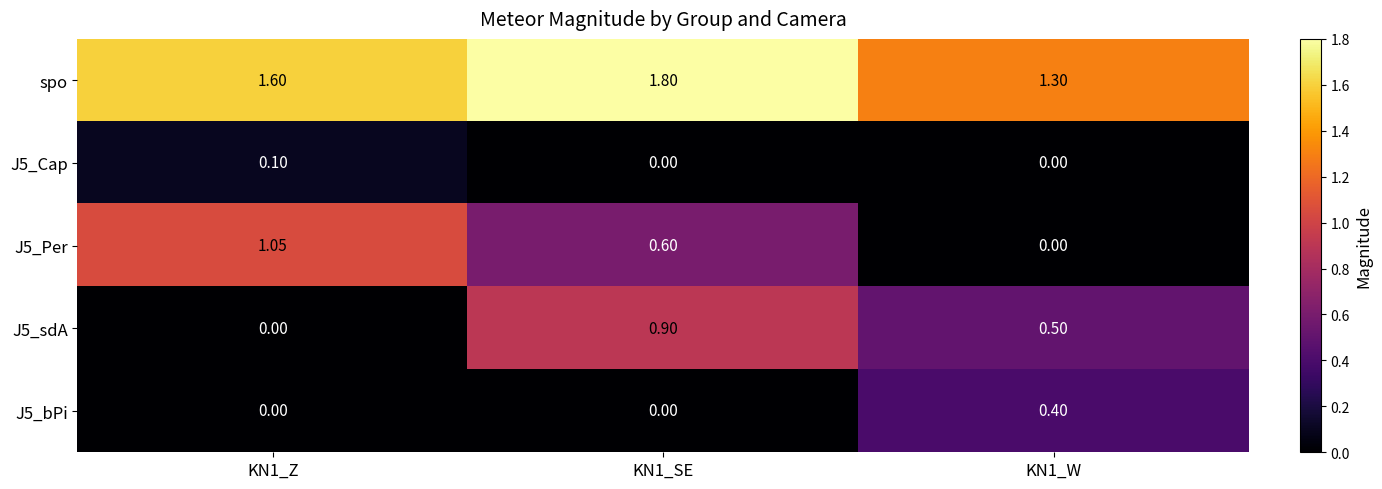

Between KN1_Z and KN1_W, which series saw the biggest shift?

J5_Per